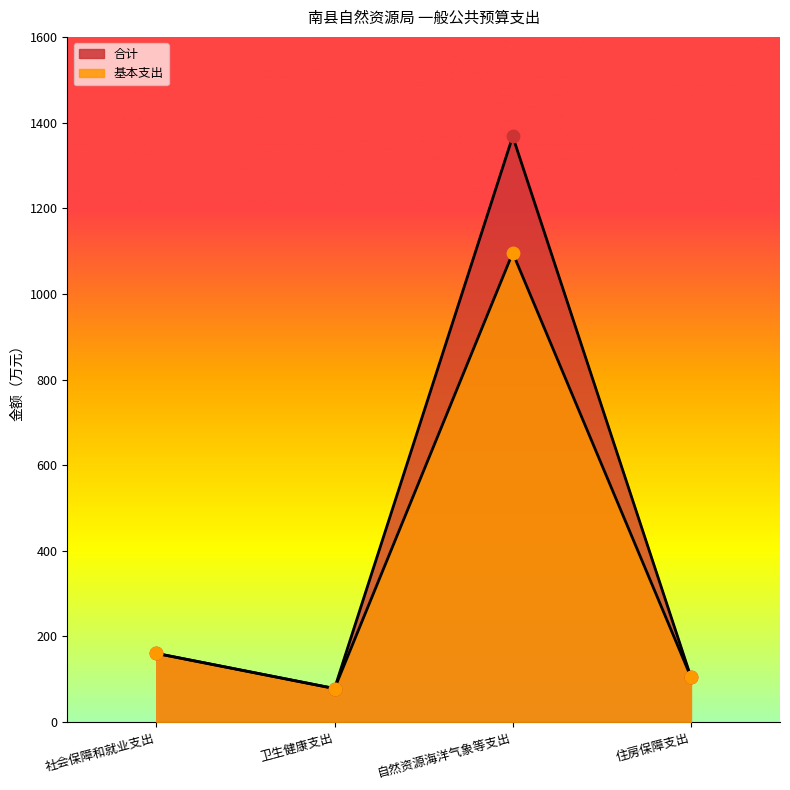

At how many categories does at least one series exceed 86?

3